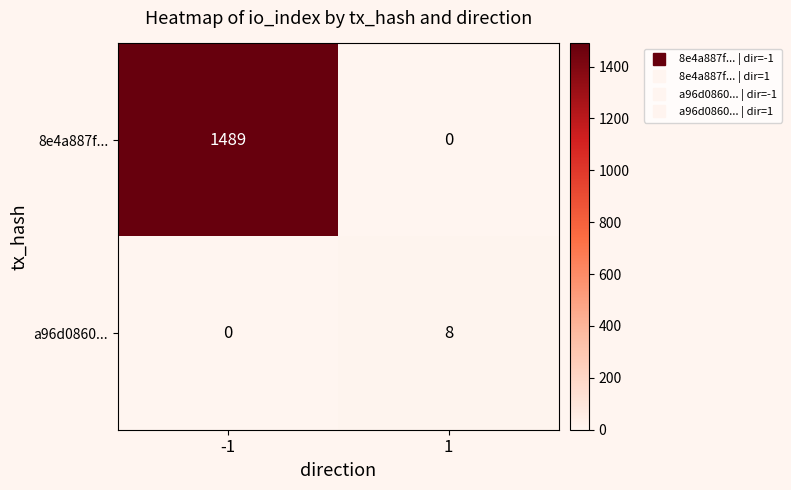

At which category is the sum across all series the highest?

-1